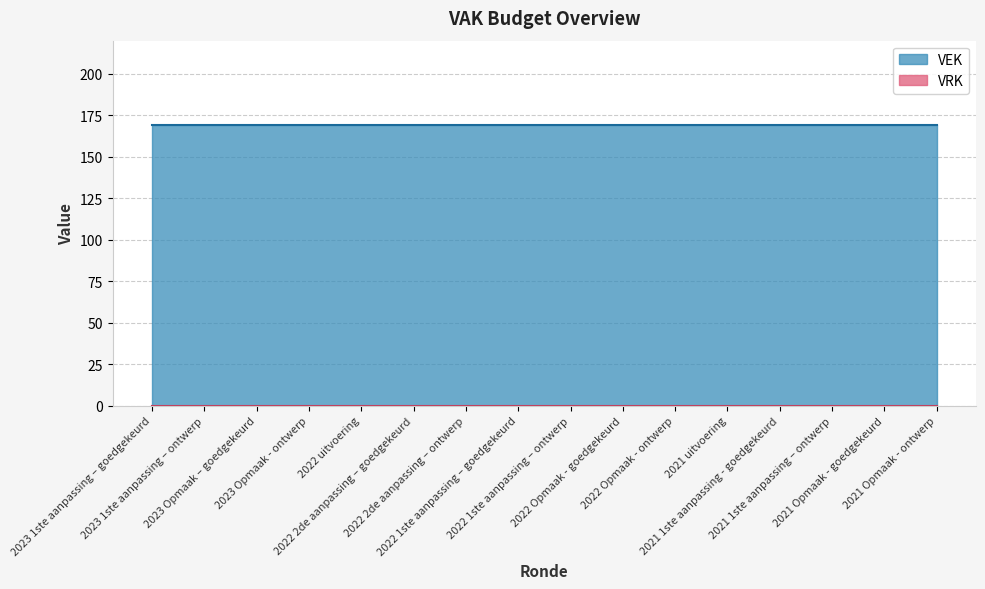

What are all the series names shown in the legend?

VEK, VRK